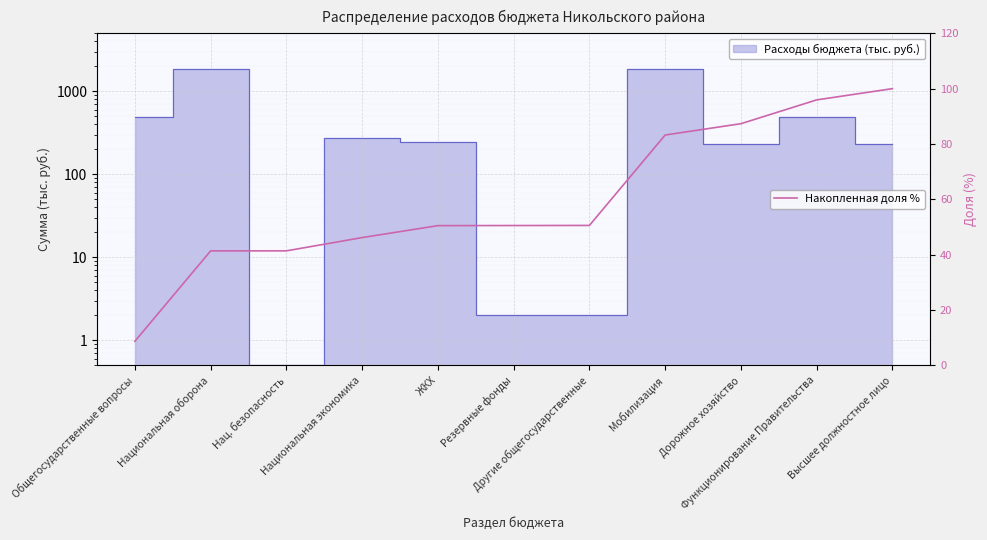

What is the value of the 1st point from the left?

8.7